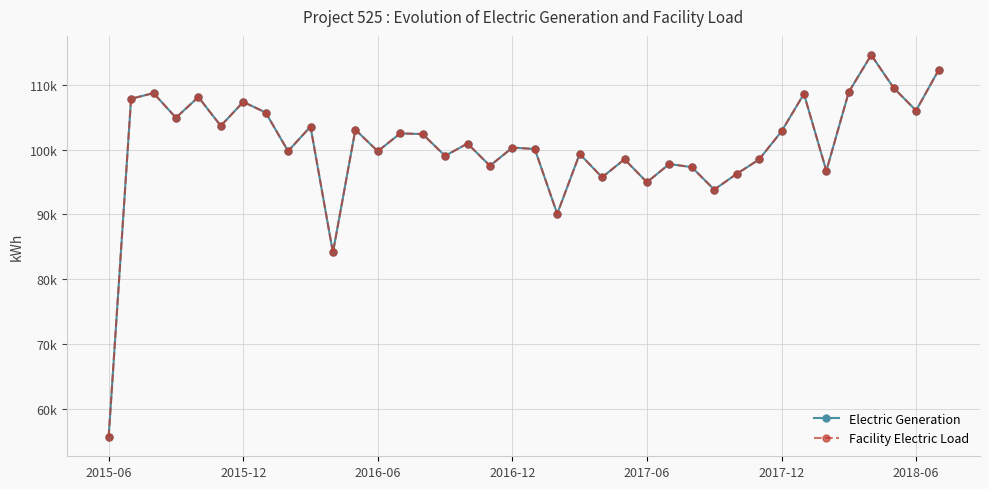

Does the chart have visible grid lines?

Yes